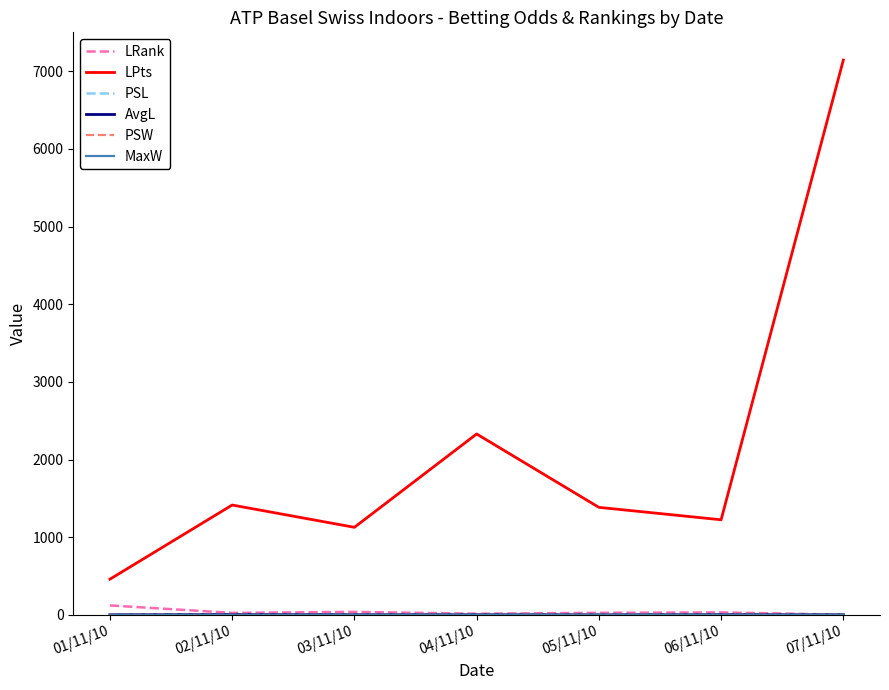

Is the value of LRank at 01/11/10 greater than the value of LPts at 03/11/10?

No